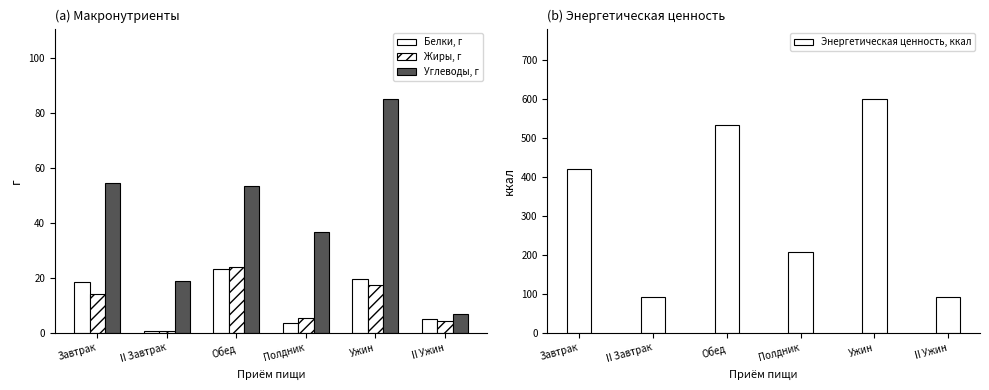

True or false: Белки, г has a value of 5.0 at II Ужин.

True